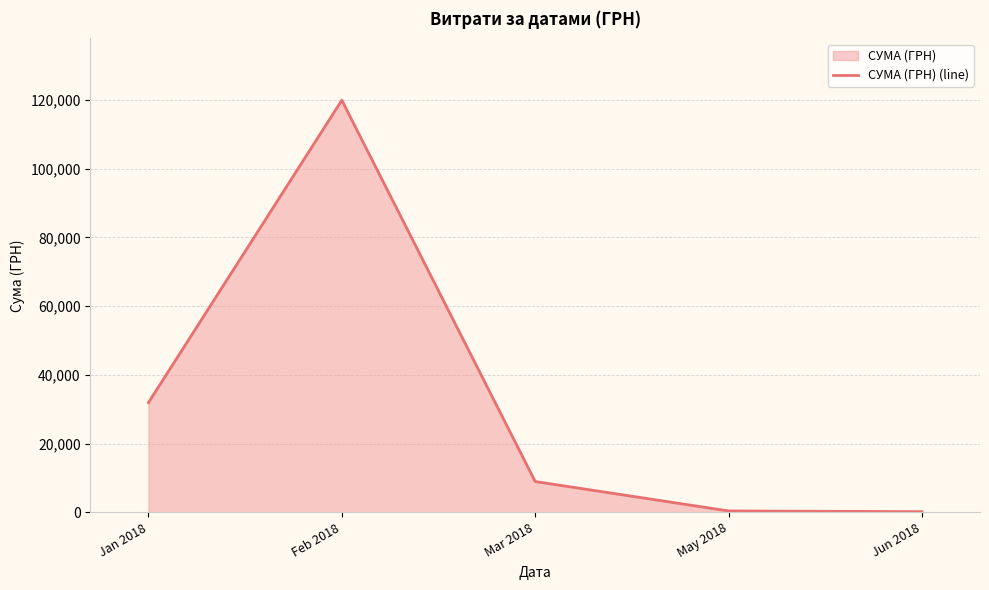

How many lines are shown in the chart?

1